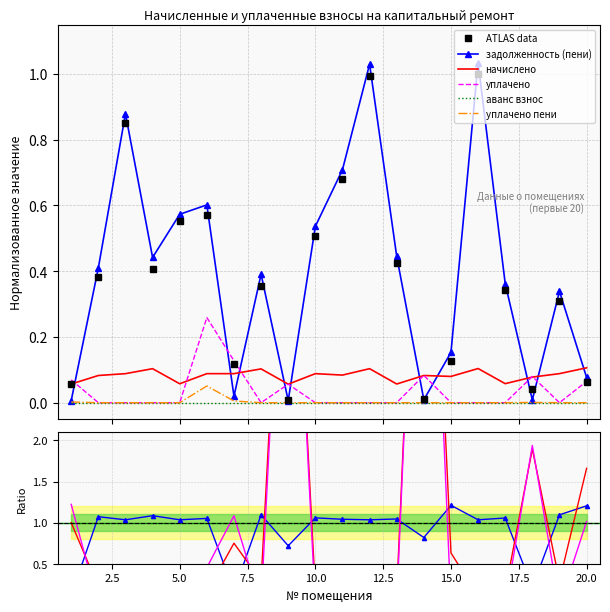

At how many categories does at least one series exceed 0?

20